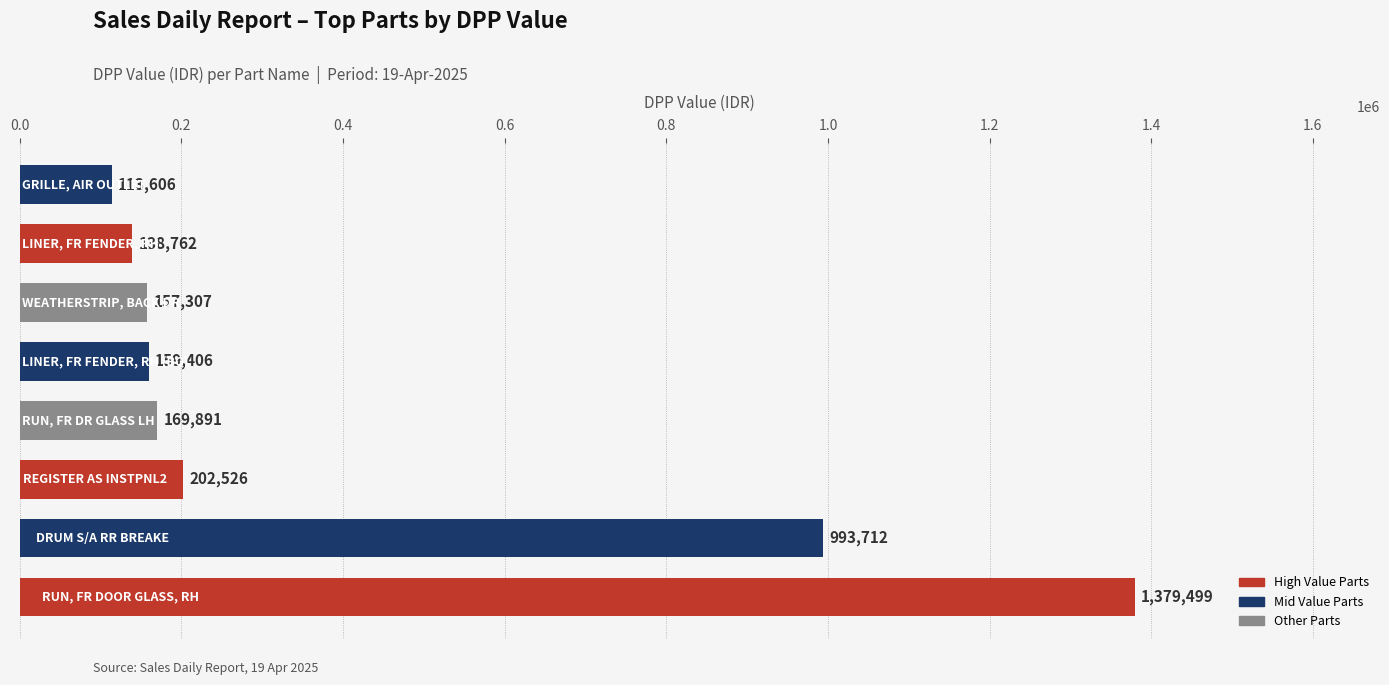

How many data points does each series have?

8